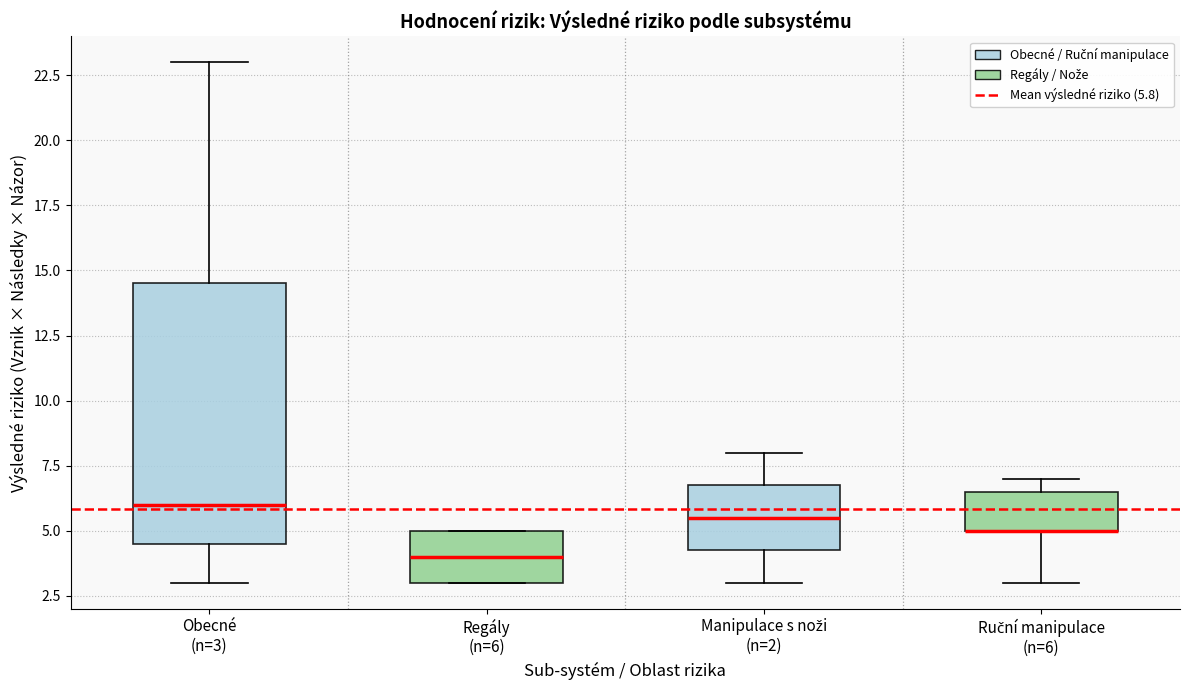

Which box is the tallest, from its lower edge to its upper edge?

Obecné (n=3)